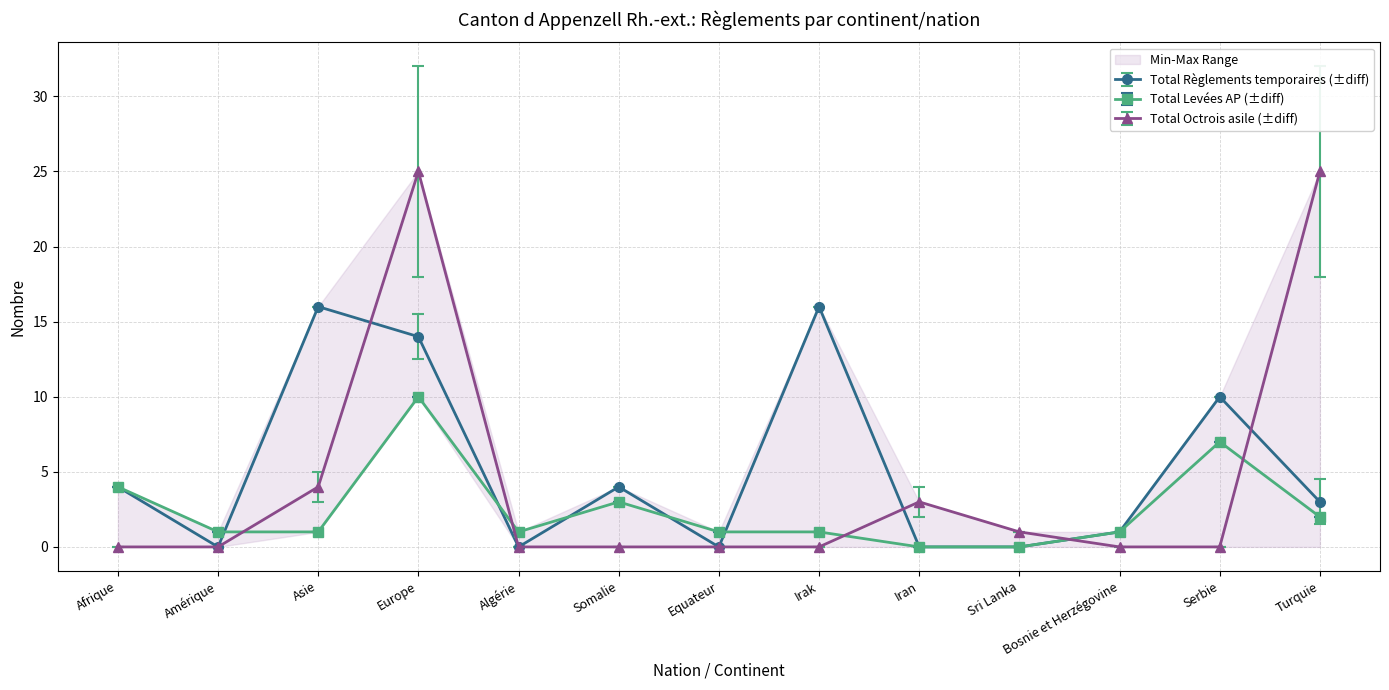

True or false: Octrois de lasile has a value of 0.0 at Somalie.

True